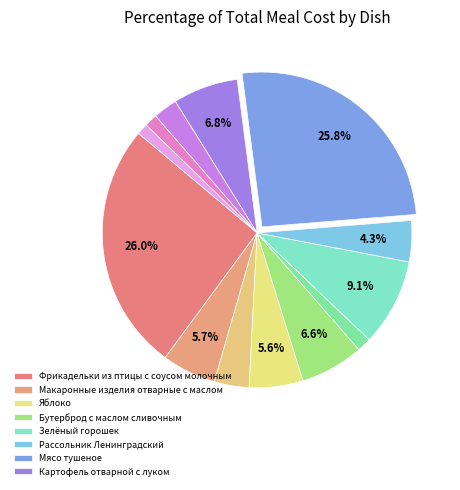

Count the number of slices in the pie.

13